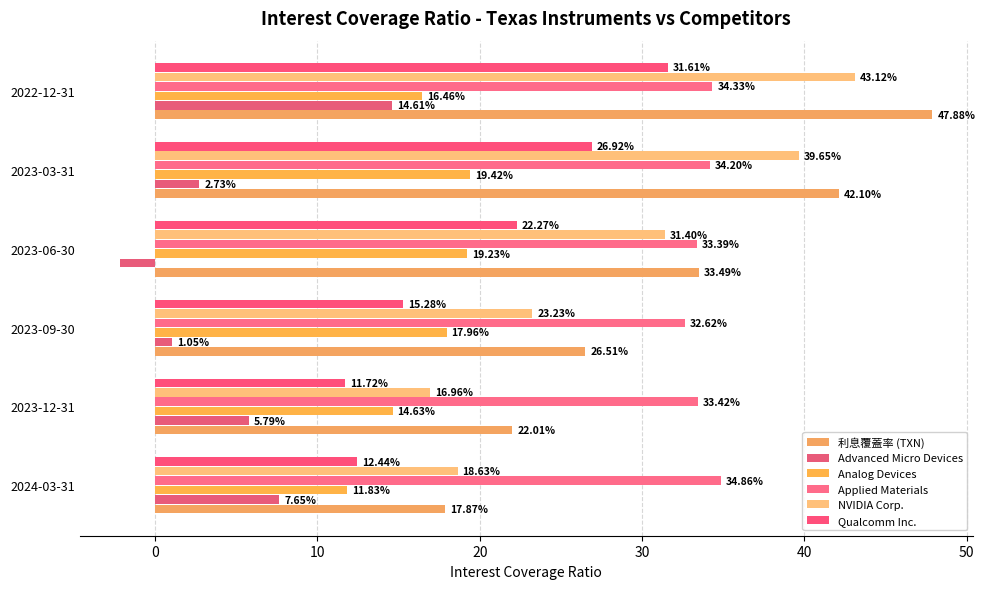

How many categories are shown in the chart?

6